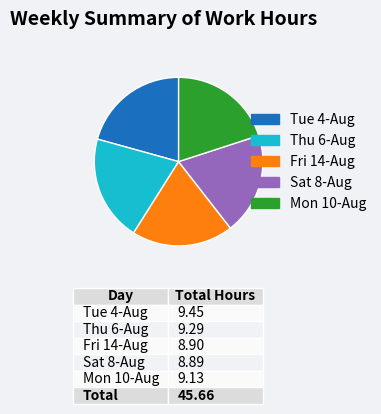

Is there any slice that represents more than half of the pie?

No